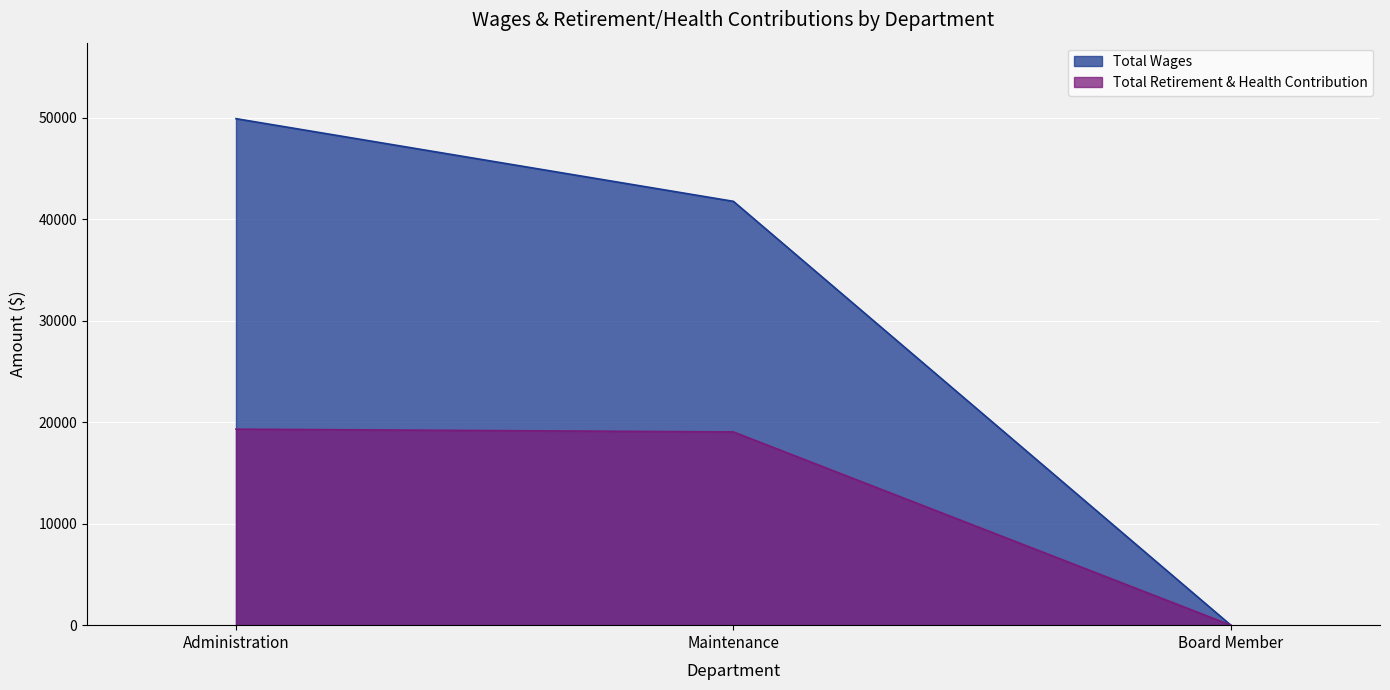

Which series changed the most between Administration and Board Member?

Total Wages